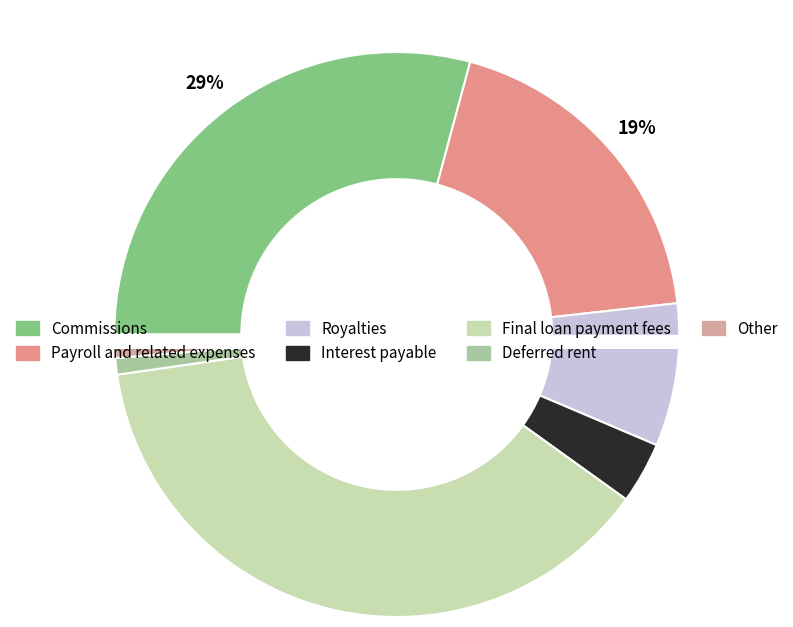

To the nearest percent, what is the difference between the Deferred rent and Payroll and related expenses slice percentages?

18%